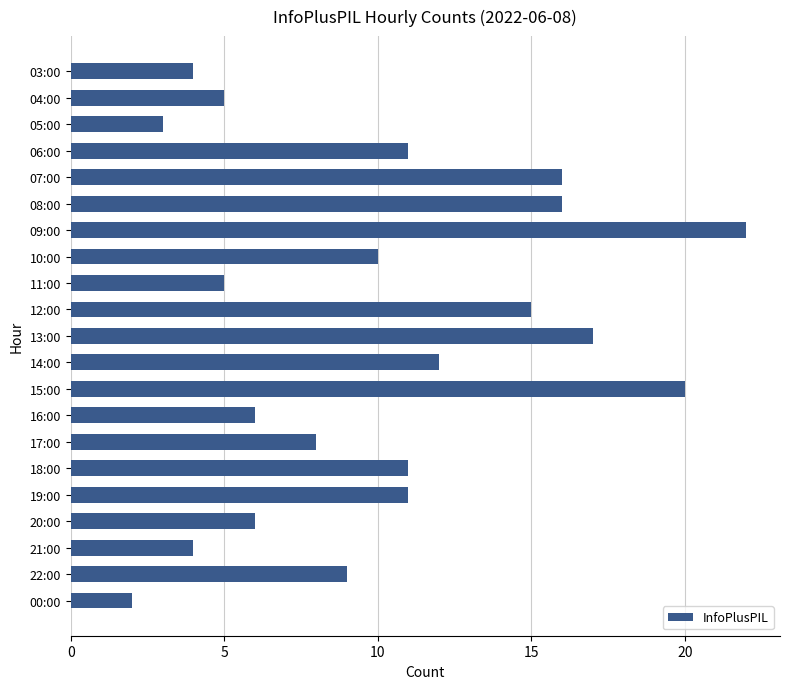

What position from the top is 07:00?

5